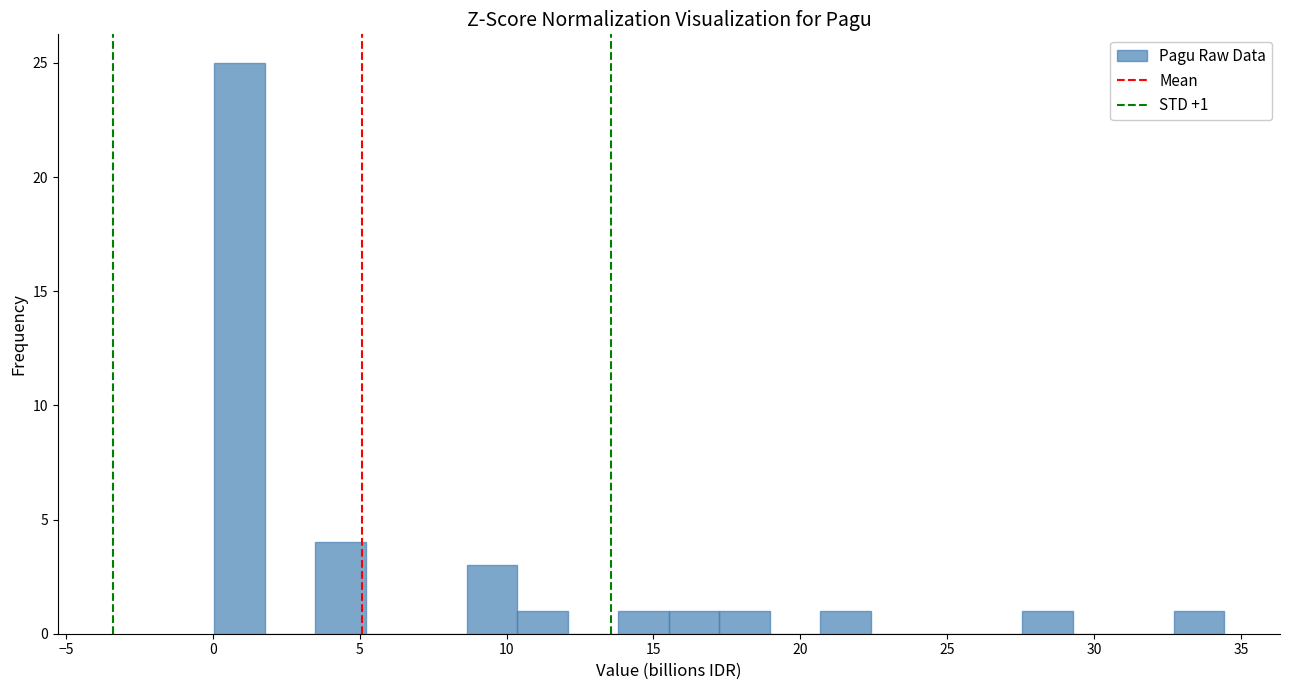

Read against the x-axis, roughly where is the centre of the tallest bar?

1.0